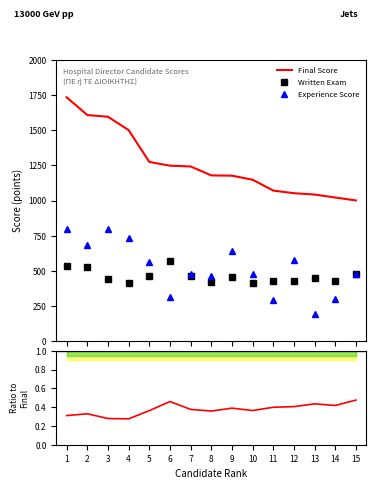

Is it true that Final Score equals 1052.3 at 12?

True